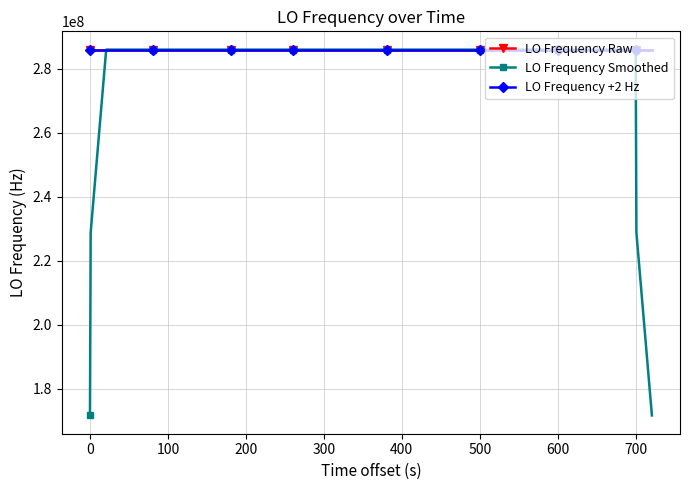

What is the average value of the LO Frequency +2 Hz series?

286047001.8